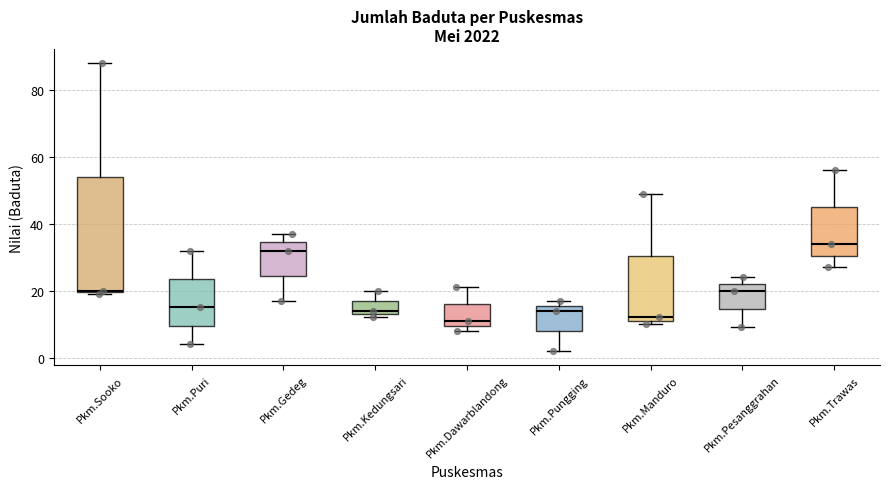

Where is the lower edge of the box for Pkm.Trawas on the y-axis? The values are not printed on the chart, so give them approximately, as read against the axis.

30